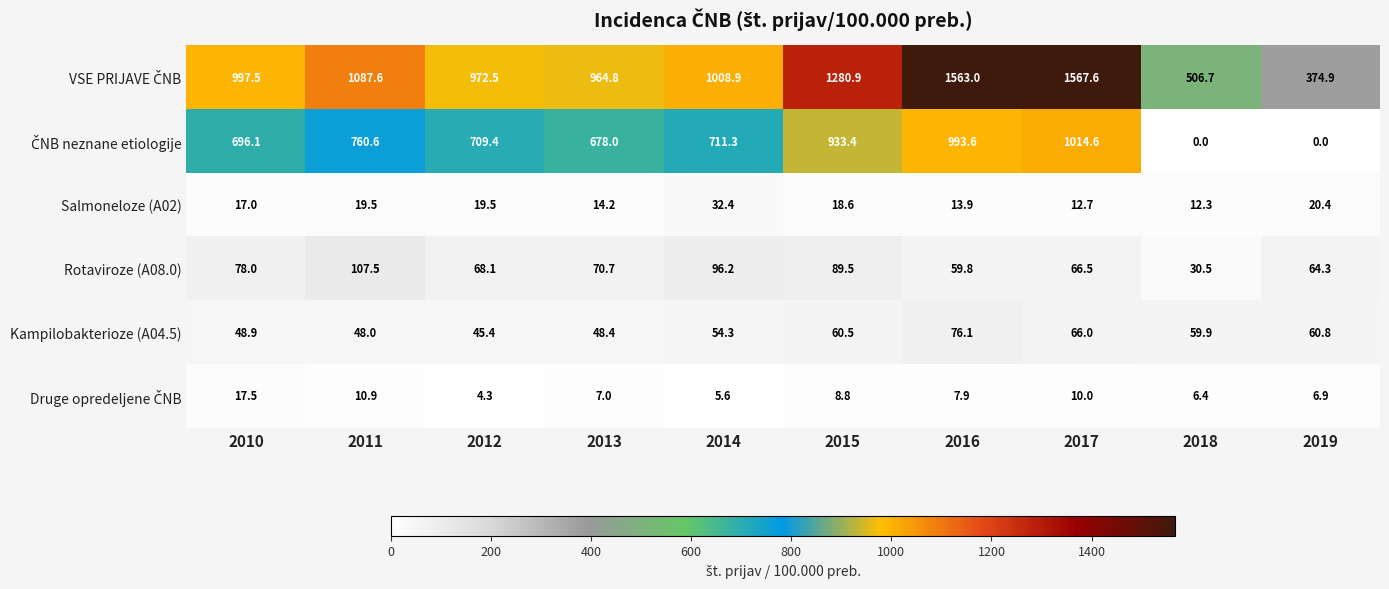

What is the greatest value displayed?

1567.6